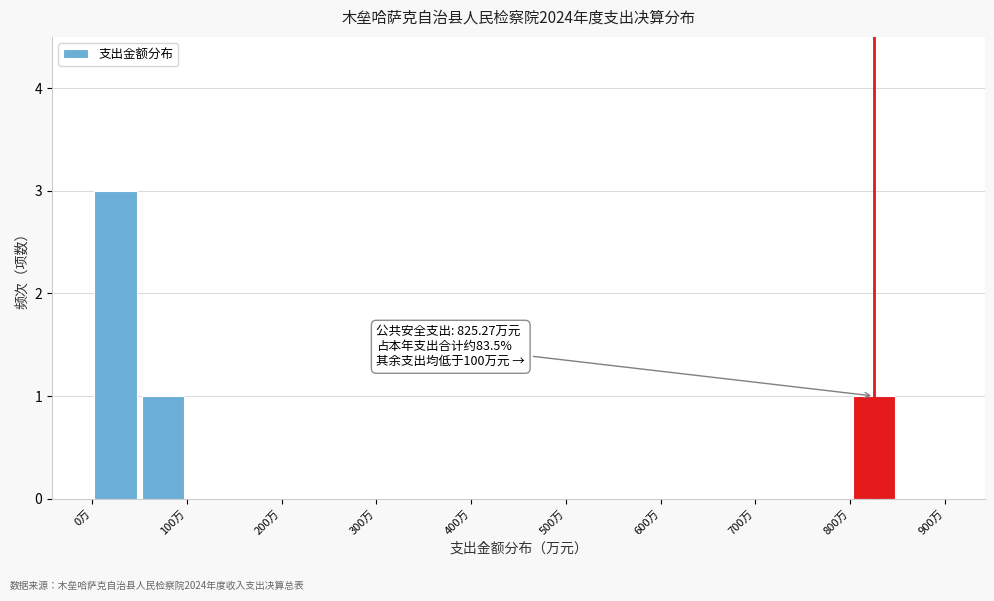

Over which range of the x-axis is the bar tallest?

0 to 50